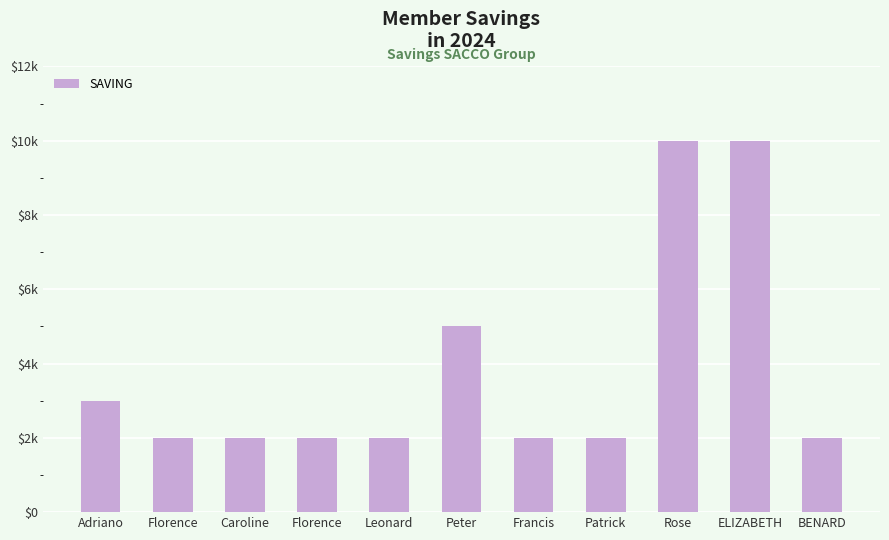

Which has a higher value, Florence or ELIZABETH?

ELIZABETH